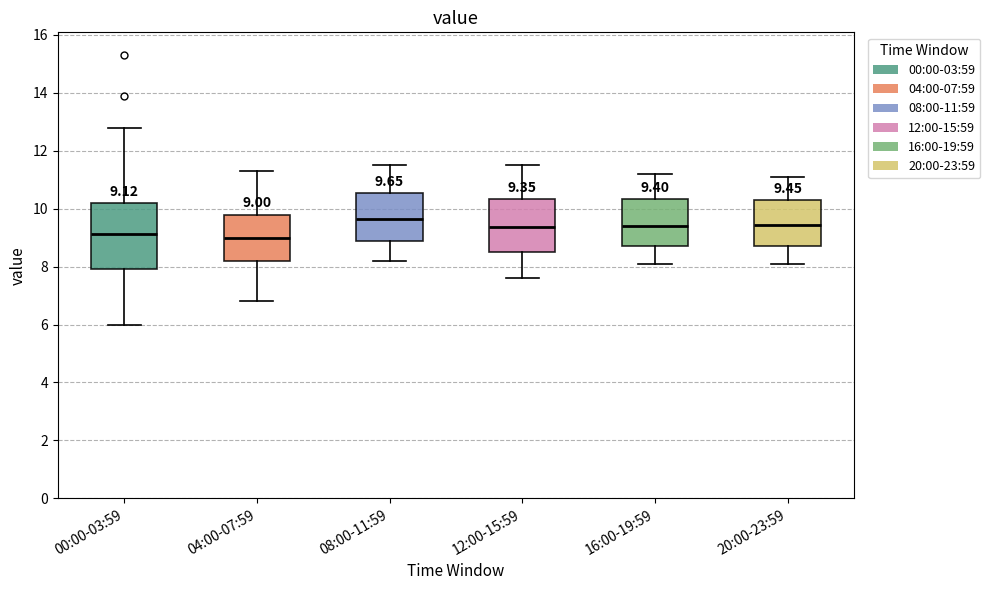

Comparing the boxes themselves (not the whiskers), which one is the tallest?

00:00-03:59